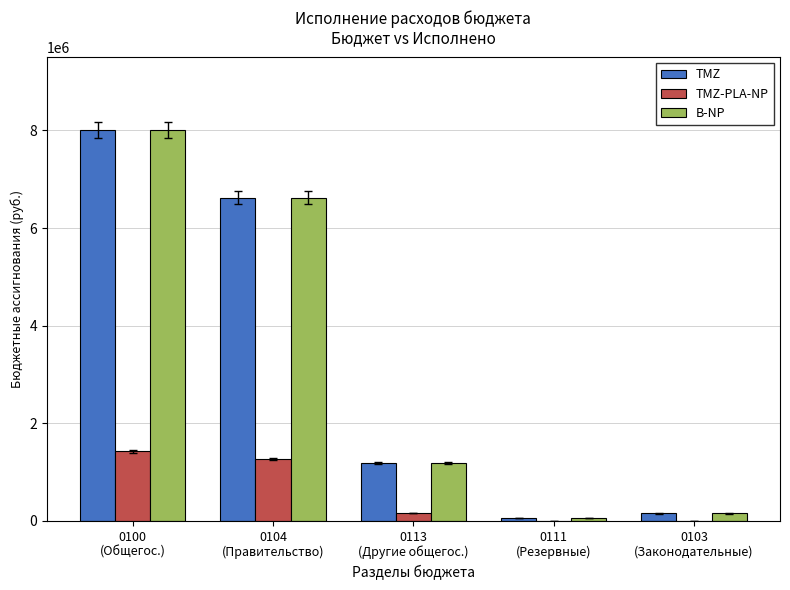

Reading left to right, list all the values displayed in this chart.

TMZ: 0100
(Общегос.)=8006926.0	0104
(Правительство)=6618639.0	0113
(Другие общегос.)=1187687.0	0111
(Резервные)=50000.0	0103
(Законодательные)=150600.0
TMZ-PLA-NP: 0100
(Общегос.)=1427485.8	0104
(Правительство)=1265673.0	0113
(Другие общегос.)=161812.8	0111
(Резервные)=0.0	0103
(Законодательные)=0.0
B-NP: 0100
(Общегос.)=8006926.0	0104
(Правительство)=6618639.0	0113
(Другие общегос.)=1187687.0	0111
(Резервные)=50000.0	0103
(Законодательные)=150600.0